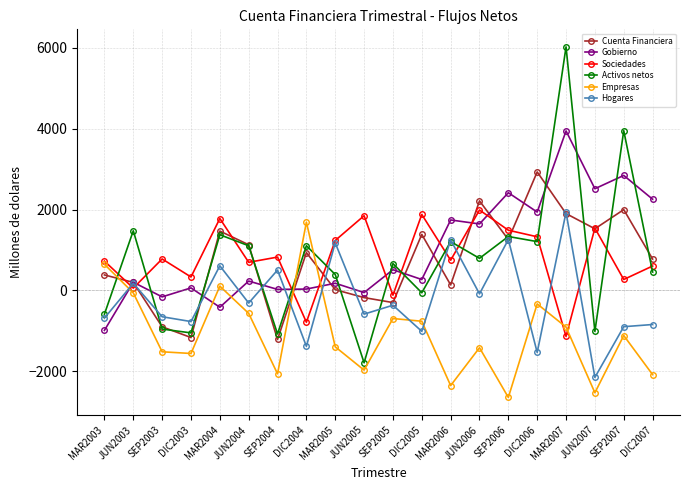

What is the sum of all Hogares values?

-4372.7